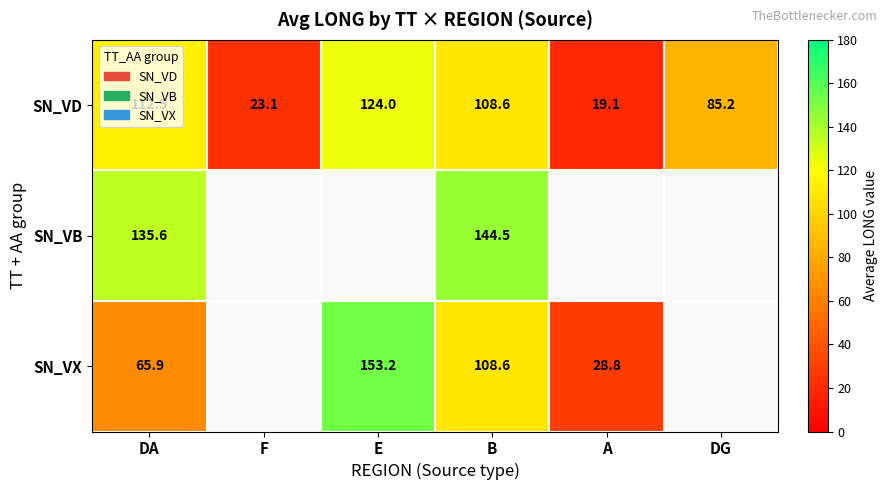

True or false: SN_VX has a value of 108.6 at B.

True